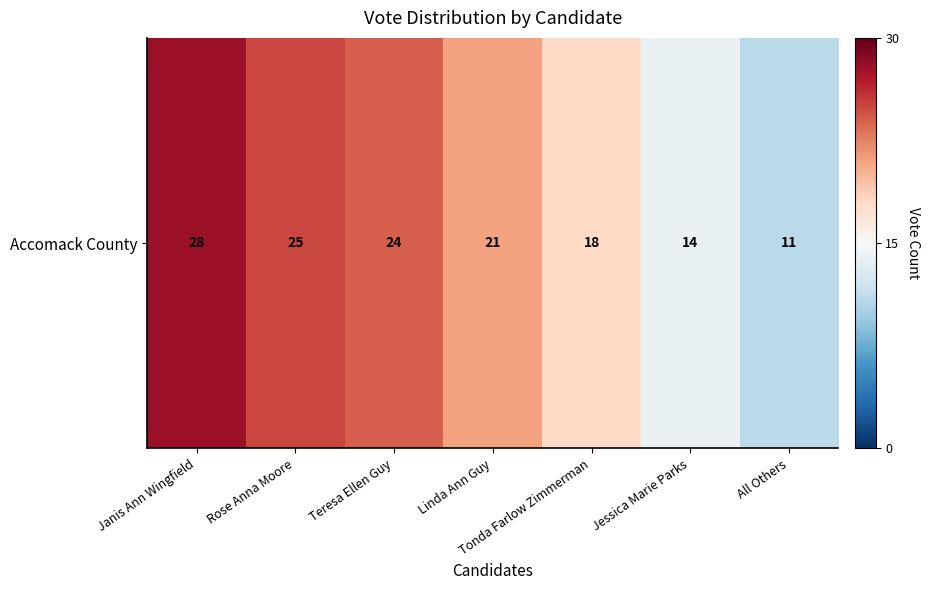

Rank the categories by value from lowest to highest.

All Others, Jessica Marie Parks, Tonda Farlow Zimmerman, Linda Ann Guy, Teresa Ellen Guy, Rose Anna Moore, Janis Ann Wingfield